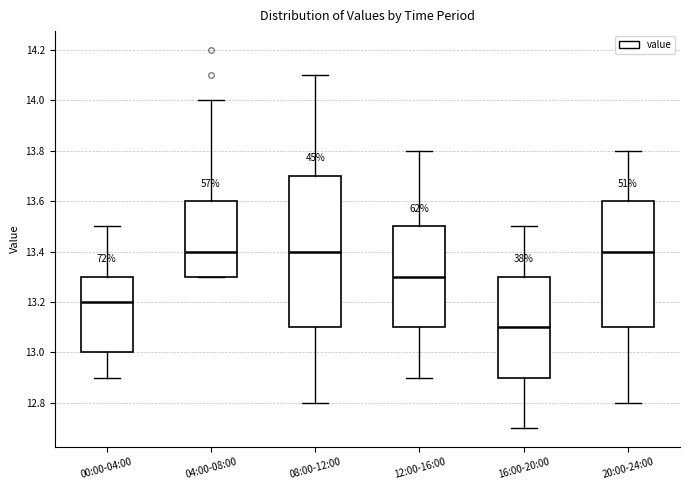

Reading left to right, read every box against the y-axis: the position of its median line, the range the box covers, and the ends of its whiskers. The values are not printed on the chart, so give them approximately, as read against the axis.

00:00-04:00: median 13.2, box 13.0 to 13.3, whiskers 12.9 to 13.5
04:00-08:00: median 13.4, box 13.3 to 13.6, whiskers 13.3 to 14.0
08:00-12:00: median 13.4, box 13.1 to 13.7, whiskers 12.8 to 14.1
12:00-16:00: median 13.3, box 13.1 to 13.5, whiskers 12.9 to 13.8
16:00-20:00: median 13.1, box 12.9 to 13.3, whiskers 12.7 to 13.5
20:00-24:00: median 13.4, box 13.1 to 13.6, whiskers 12.8 to 13.8